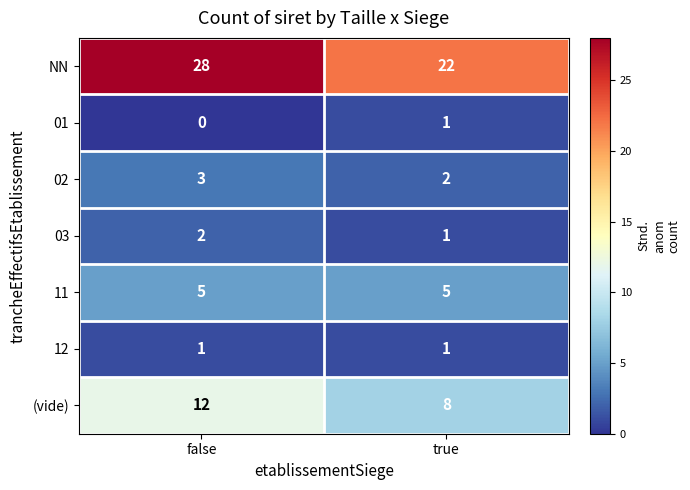

Count the number of data series in this chart.

7